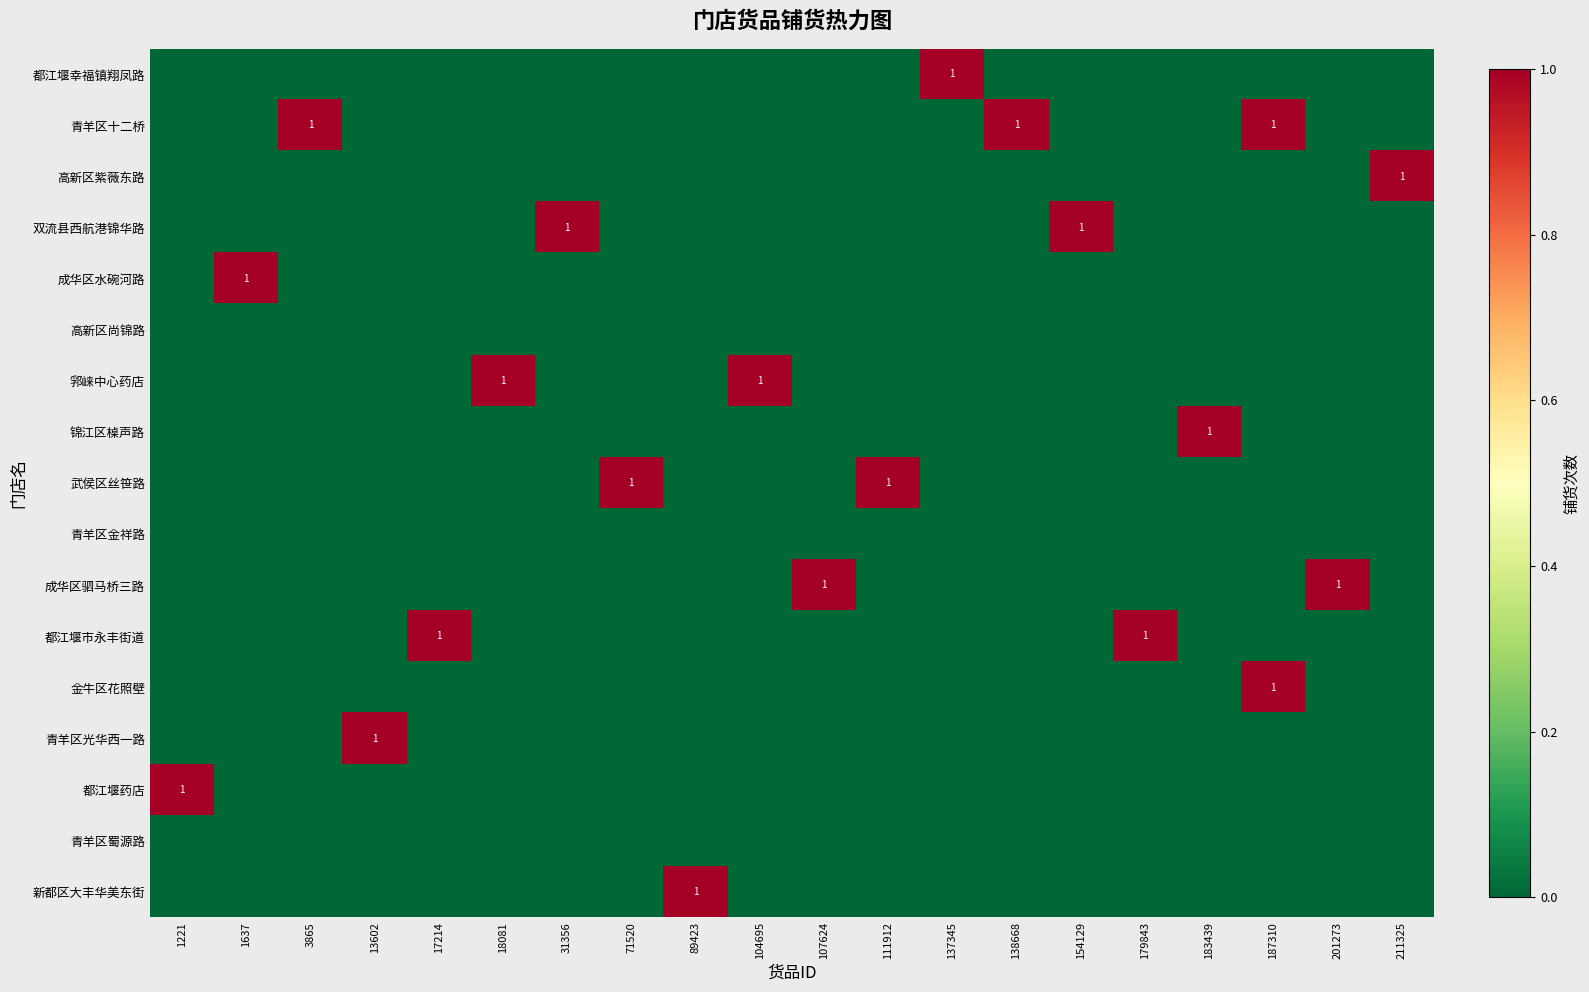

Rank the series at 137345 from highest to lowest value.

都江堰幸福镇翔凤路, 青羊区十二桥, 高新区紫薇东路, 双流县西航港锦华路, 成华区水碗河路, 高新区尚锦路, 郛崃中心药店, 锦江区槕声路, 武侯区丝笹路, 青羊区金祥路, 成华区驷马桥三路, 都江堰市永丰街道, 金牛区花照壁, 青羊区光华西一路, 都江堰药店, 青羊区蜀源路, 新都区大丰华美东街